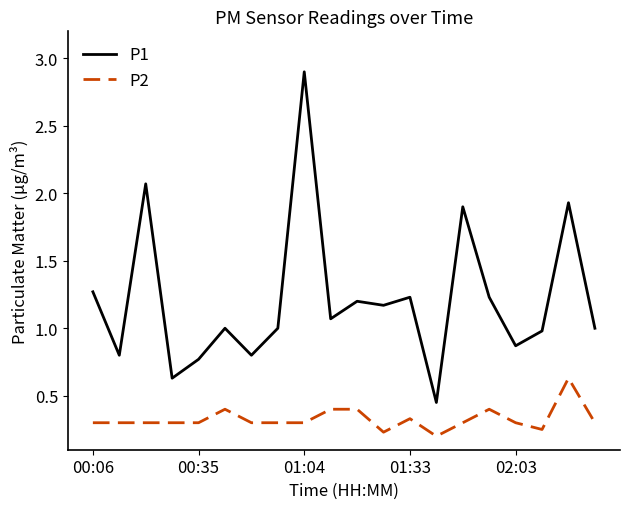

What is the maximum value shown in the chart?

2.9